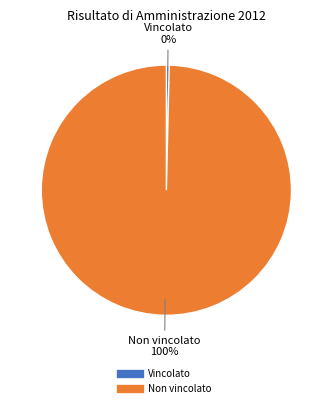

Does any single category account for the majority?

Yes